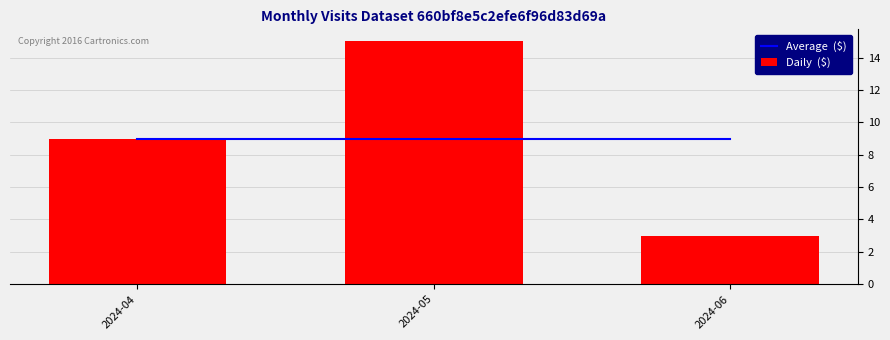

Reading left to right, transcribe all the data shown in this chart.

Average  ($): 2024-04=9	2024-05=9	2024-06=9
Daily  ($): 2024-04=9	2024-05=15	2024-06=3